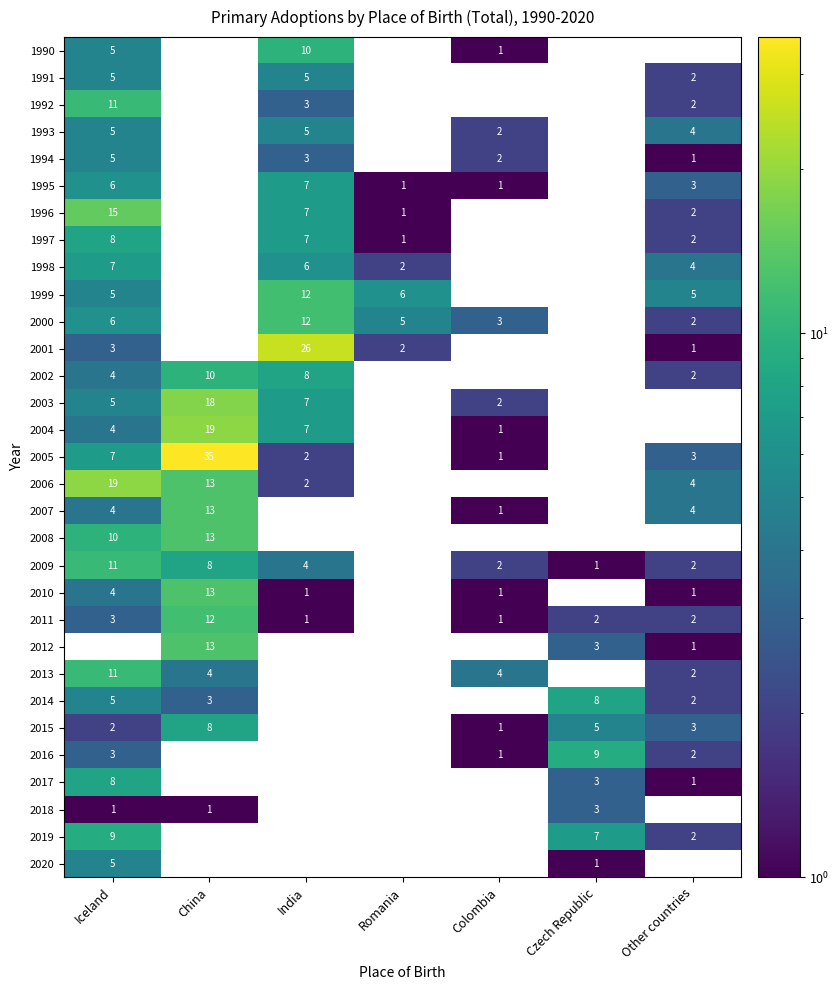

True or false: 2009 has a value of 2 at Colombia.

True